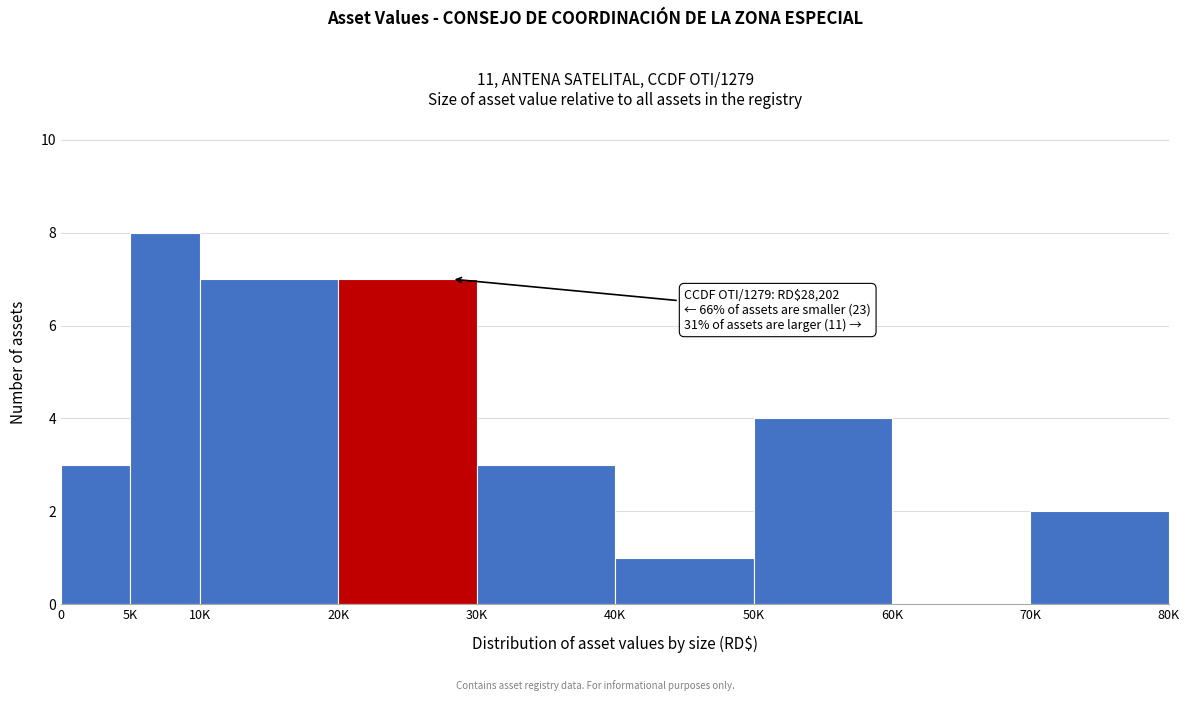

Reading left to right, extract all data points from this chart.

0=3	5K=8	10K=7	20K=7	30K=3	40K=1	50K=4	60K=0	70K=2